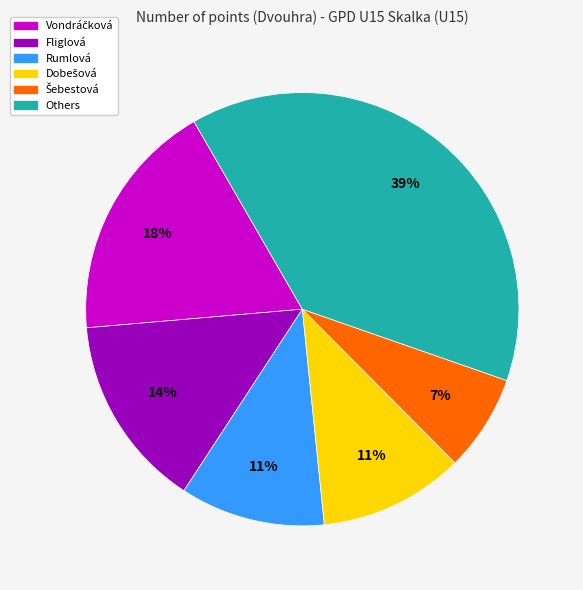

Is there a majority slice in this chart?

No